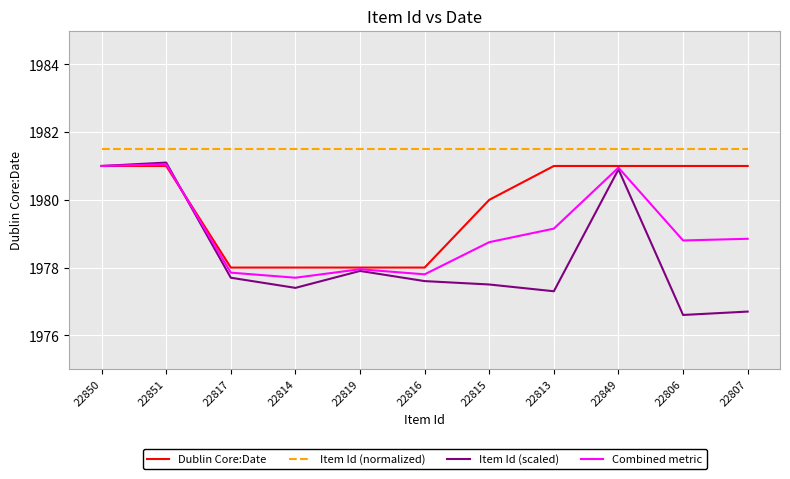

Is the value of Item Id (normalized) at 22849 greater than the value of Dublin Core:Date at 22850?

Yes